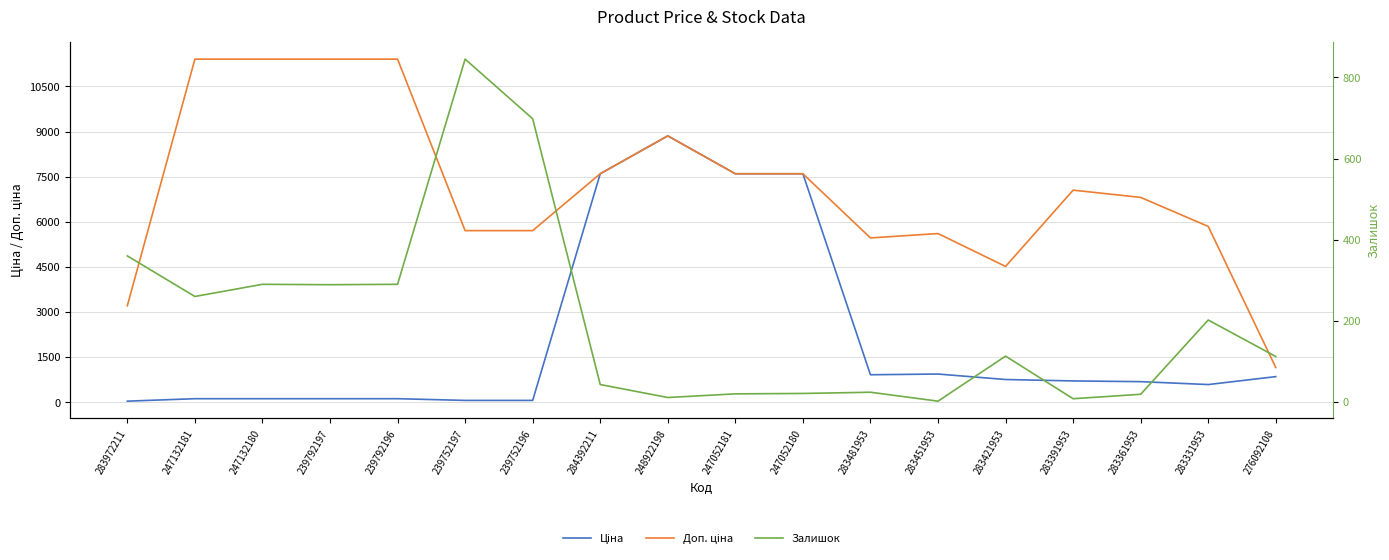

The value of Доп. ціна at 247052180 is 7596.5. True or false?

True